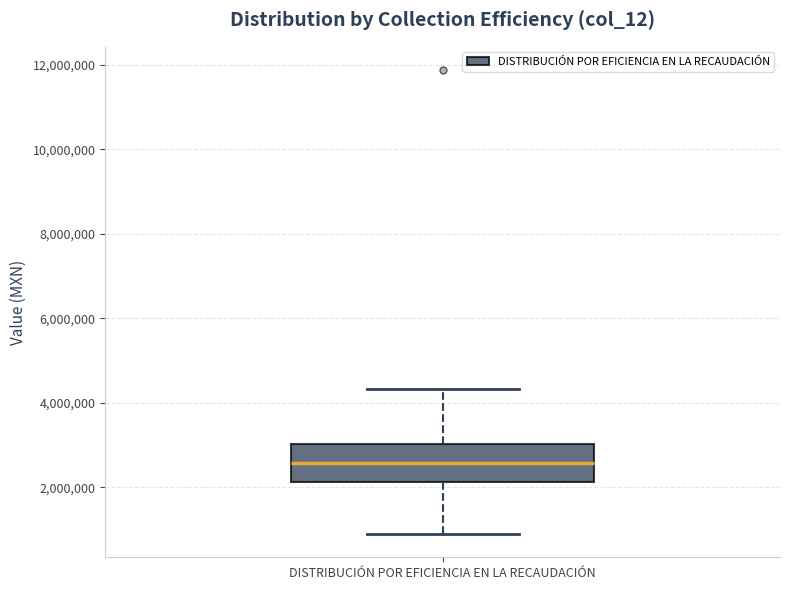

Transcribe this box plot: give where the median line is, the range the box spans, and where the two whiskers end, as read against the y-axis. The values are not printed on the chart, so give them approximately, as read against the axis.

median 2600000, box 2200000 to 3000000, whiskers 800000 to 4400000